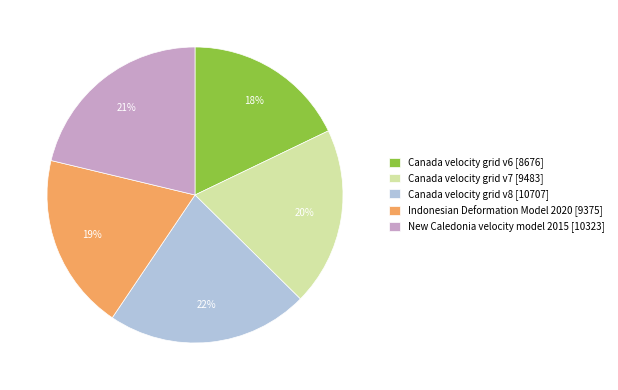

Is the sum of Indonesian Deformation Model 2020 [9375] and New Caledonia velocity model 2015 [10323] greater than half?

No